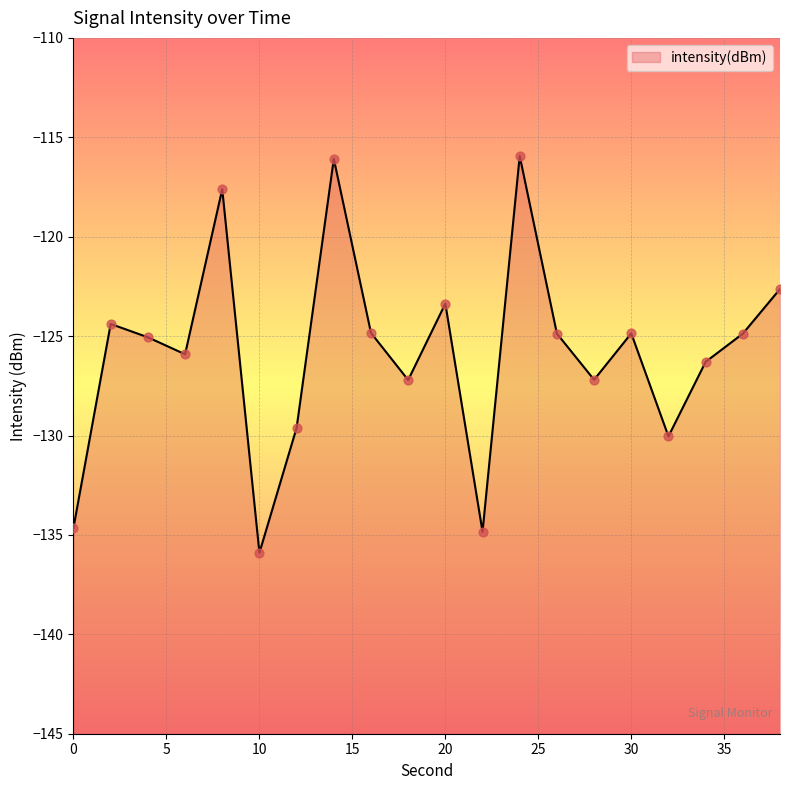

What is the change in value from 24 to 28?

-11.3